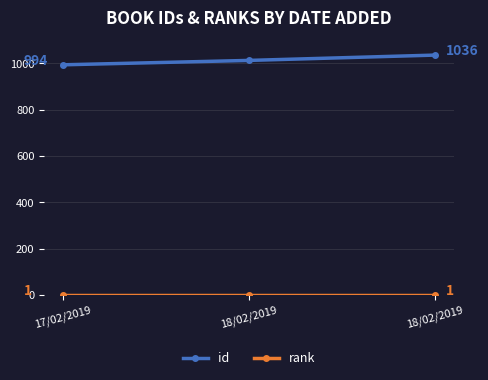

List the series in order of their peak value, highest first.

id, rank